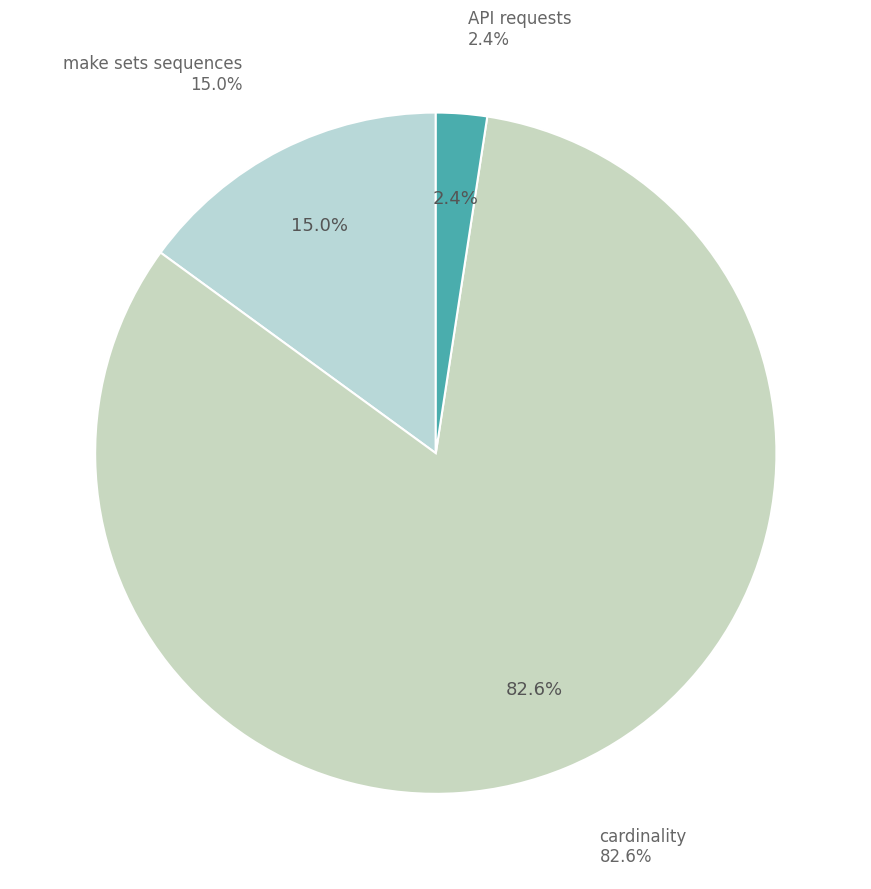

To the nearest percent, what is the difference between the API requests and make sets sequences slice percentages?

13%